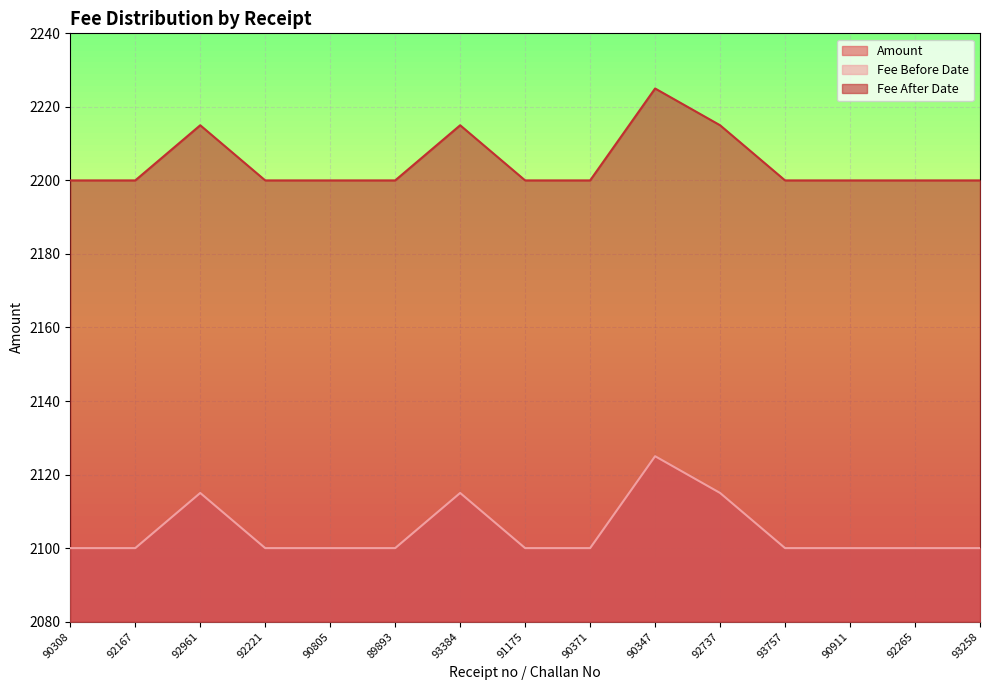

True or false: Fee Before Date has a value of 2100 at 89893.

True